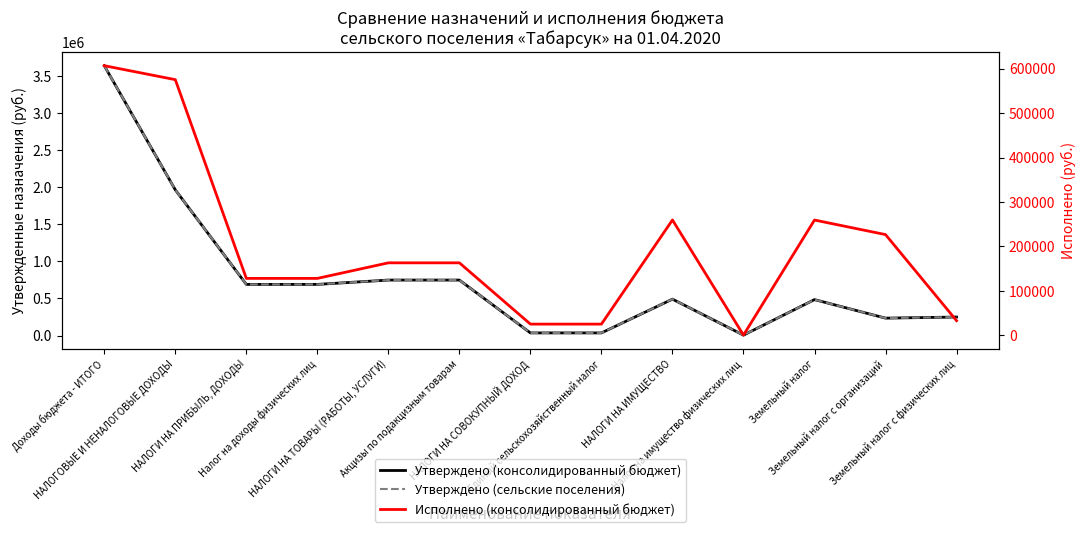

Which series changed the most between НАЛОГОВЫЕ И НЕНАЛОГОВЫЕ ДОХОДЫ and Земельный налог с физических лиц?

Утверждено (консолидированный бюджет)